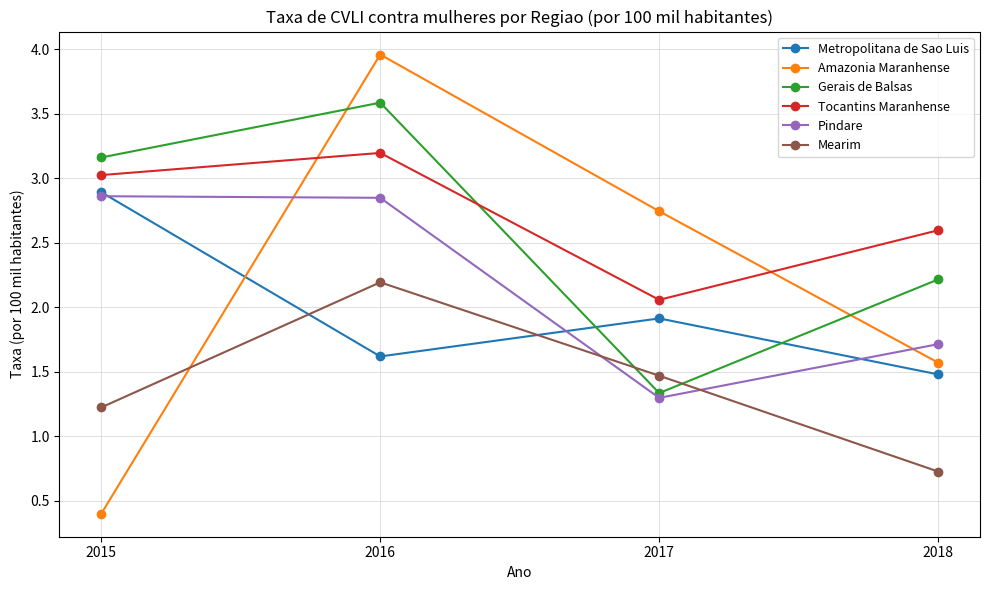

Between 2015 and 2017, which series saw the biggest shift?

Amazonia Maranhense